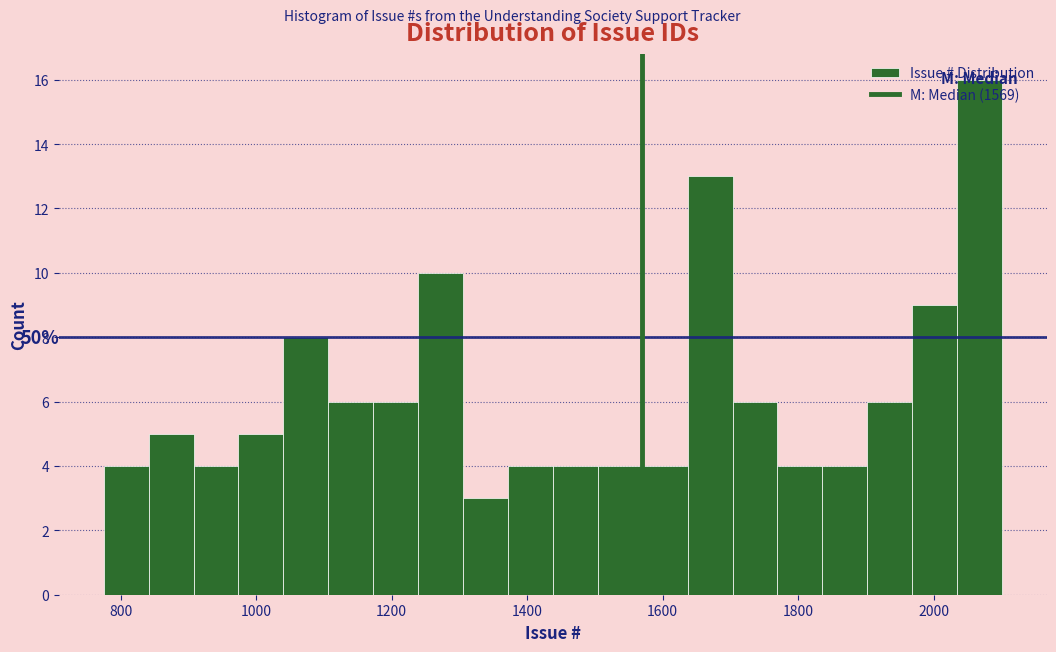

Read against the x-axis, roughly where is the centre of the tallest bar?

2060